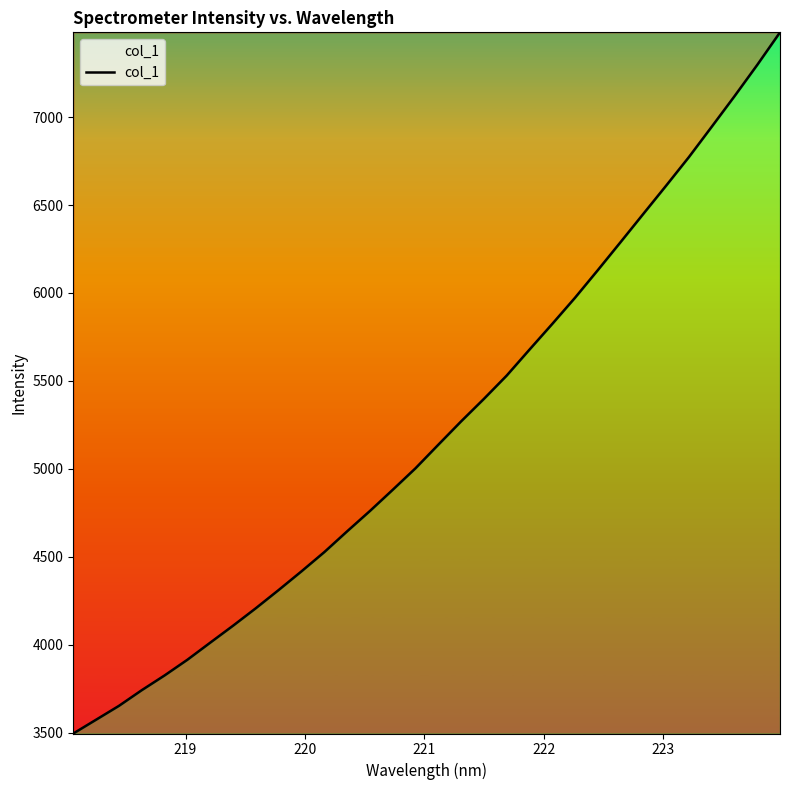

What is the greatest value displayed?

7481.3